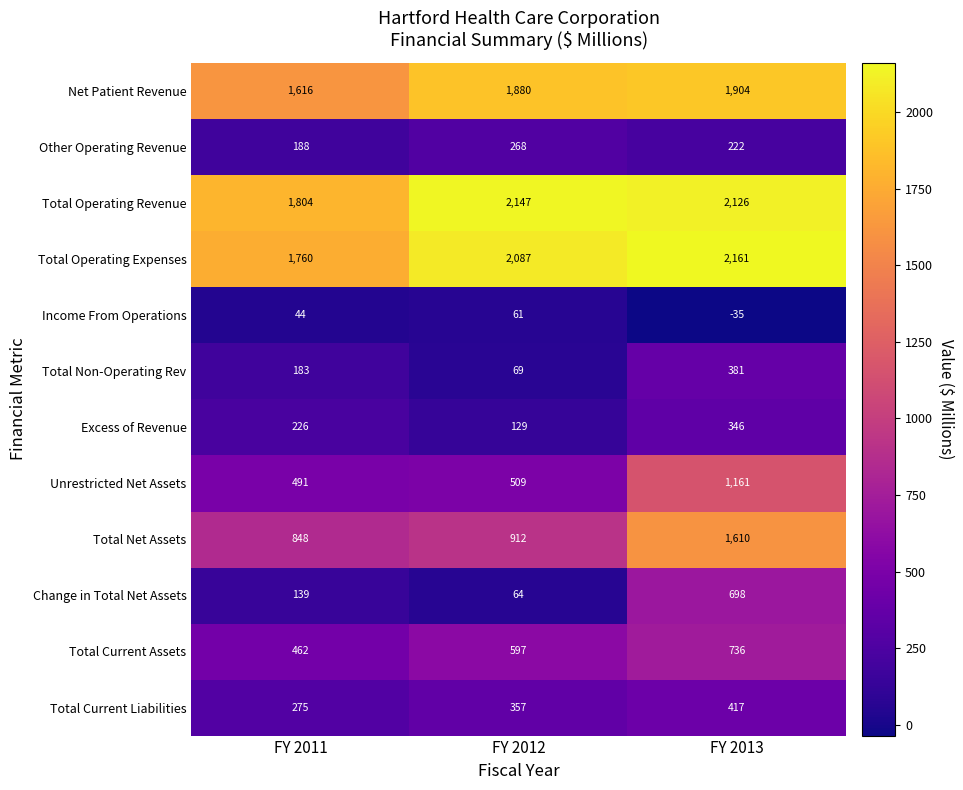

At which label does Income From Operations reach its peak?

FY 2012